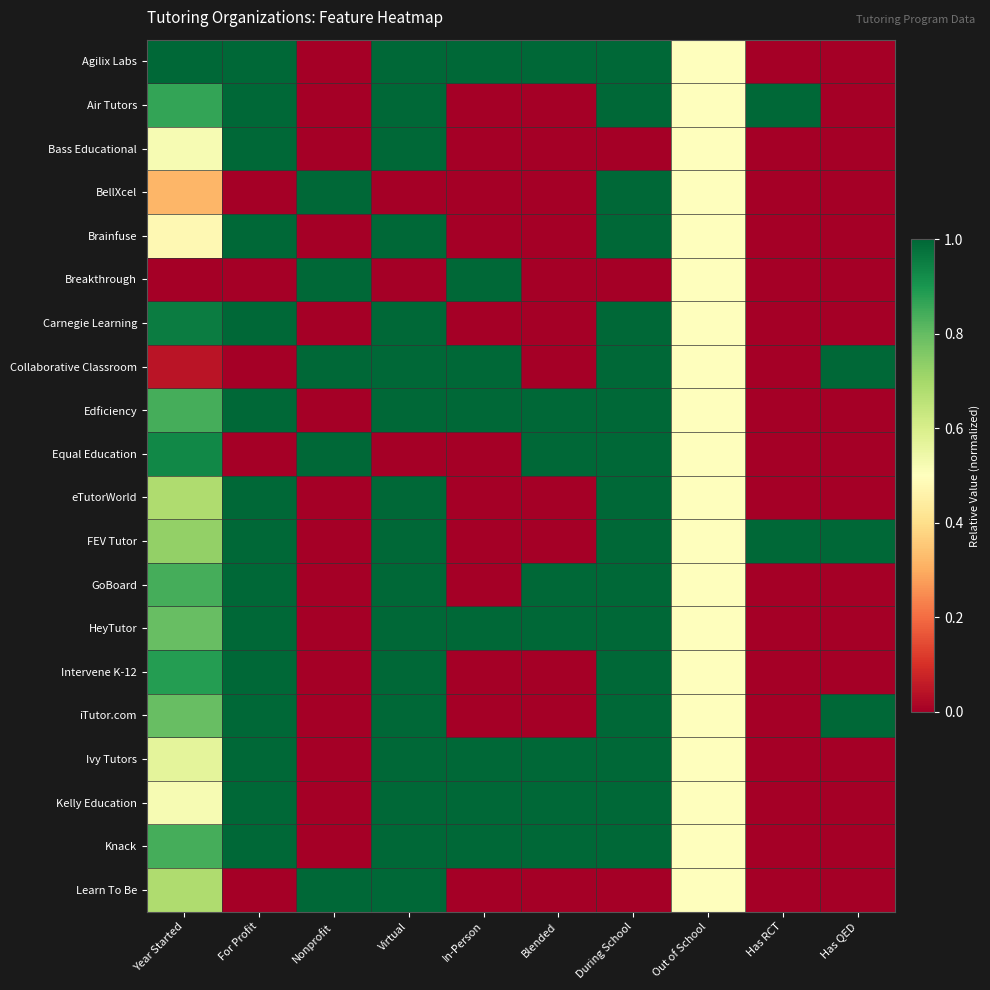

List the series in order of their peak value, highest first.

Agilix Labs, Air Tutors, Bass Educational, BellXcel, Brainfuse, Breakthrough, Carnegie Learning, Collaborative Classroom, Edficiency, Equal Education, eTutorWorld, FEV Tutor, GoBoard, HeyTutor, Intervene K-12, iTutor.com, Ivy Tutors, Kelly Education, Knack, Learn To Be